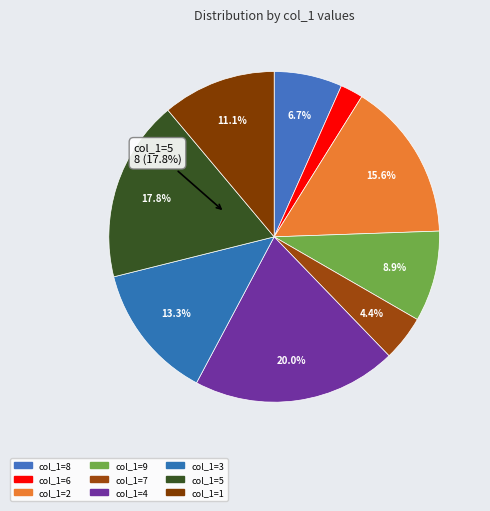

Count the number of slices in the pie.

9